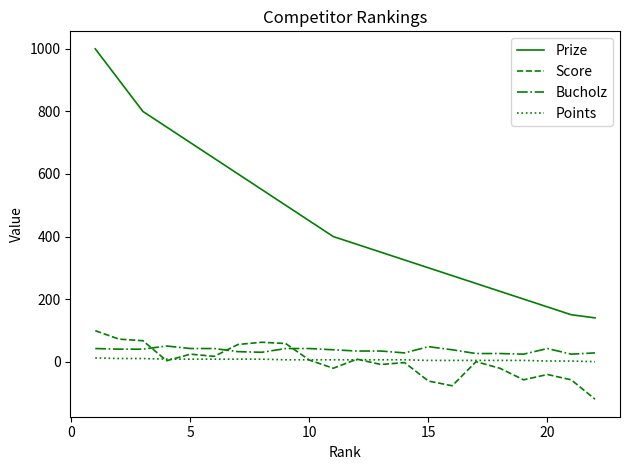

True or false: Bucholz and Prize intersect in this chart.

False